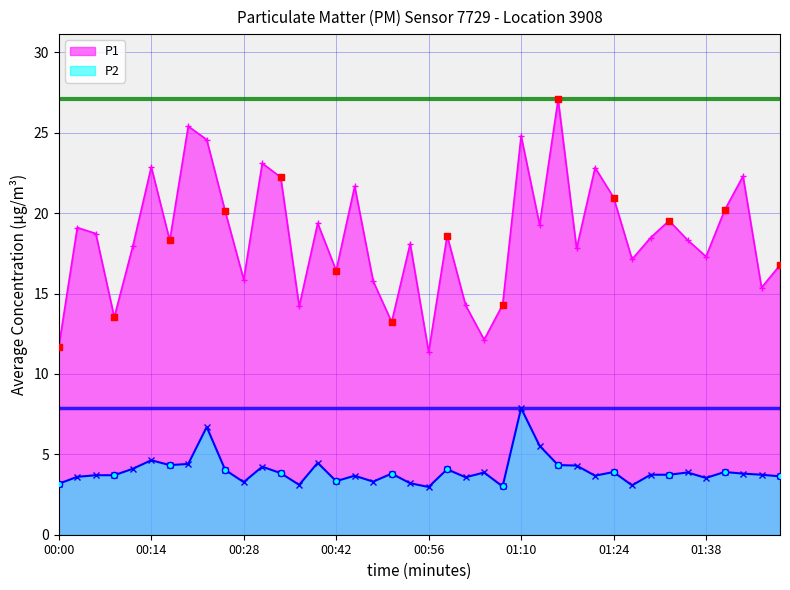

What is the total value across all series at 00:28?

19.1